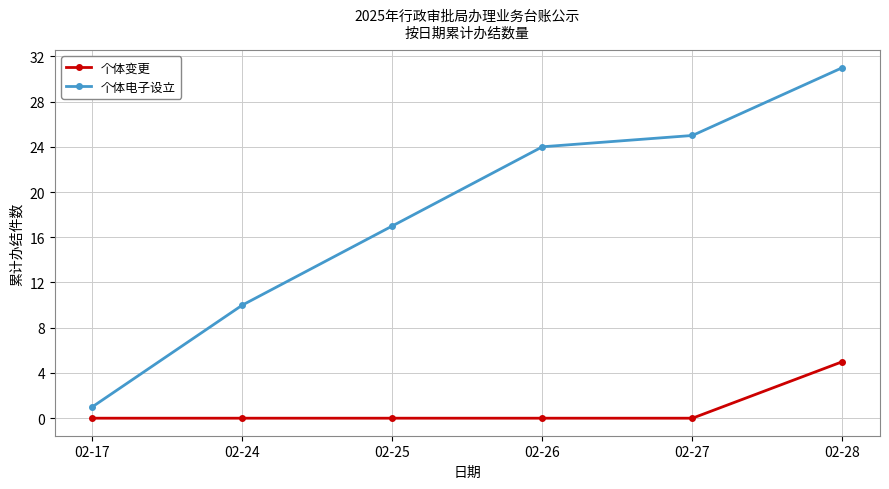

Rank the series at 02-24 from lowest to highest value.

个体变更, 个体电子设立